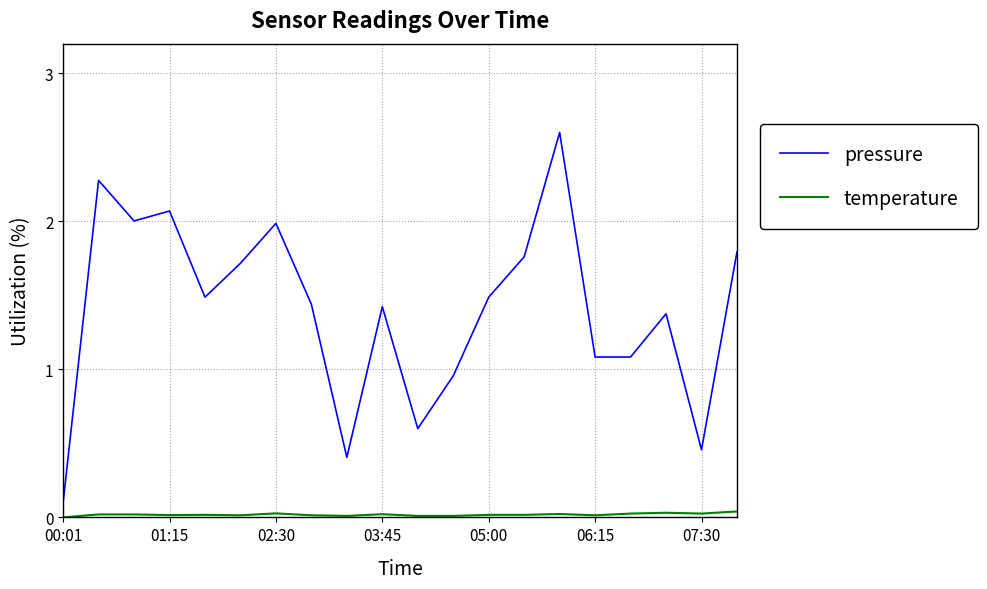

Count the number of data series in this chart.

2